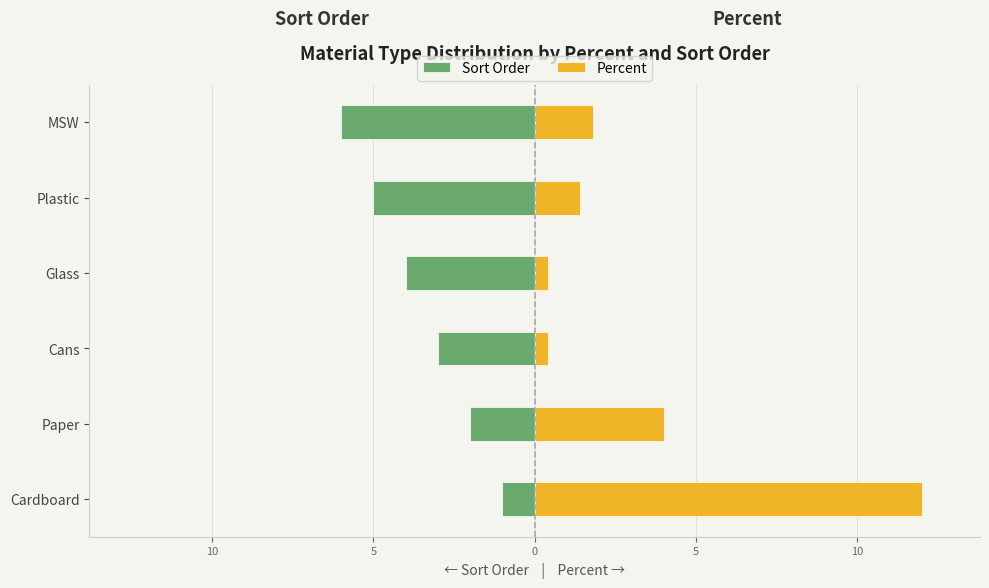

How many values in the Percent series exceed 1?

4